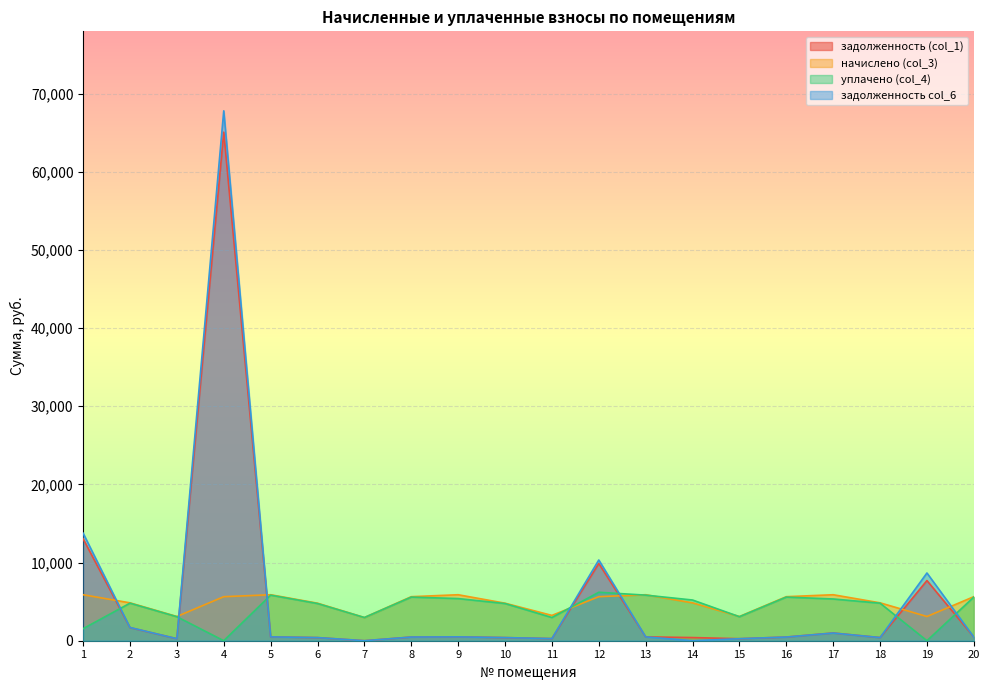

At which category does the chart reach its minimum across all series?

7